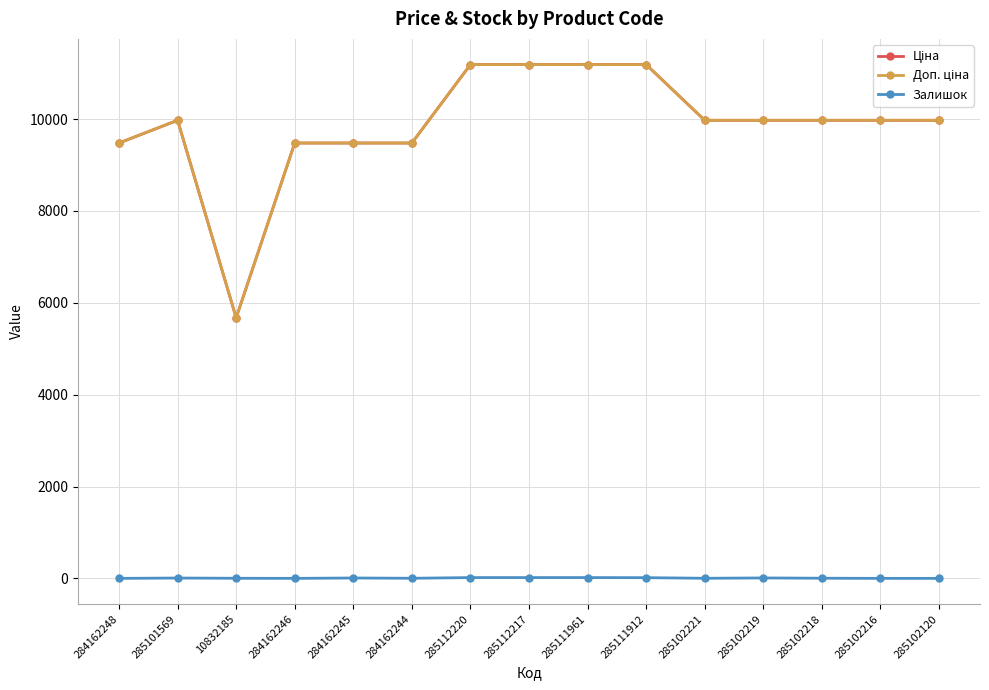

At 284162245, list the series in order from largest to smallest.

Ціна, Доп. ціна, Залишок